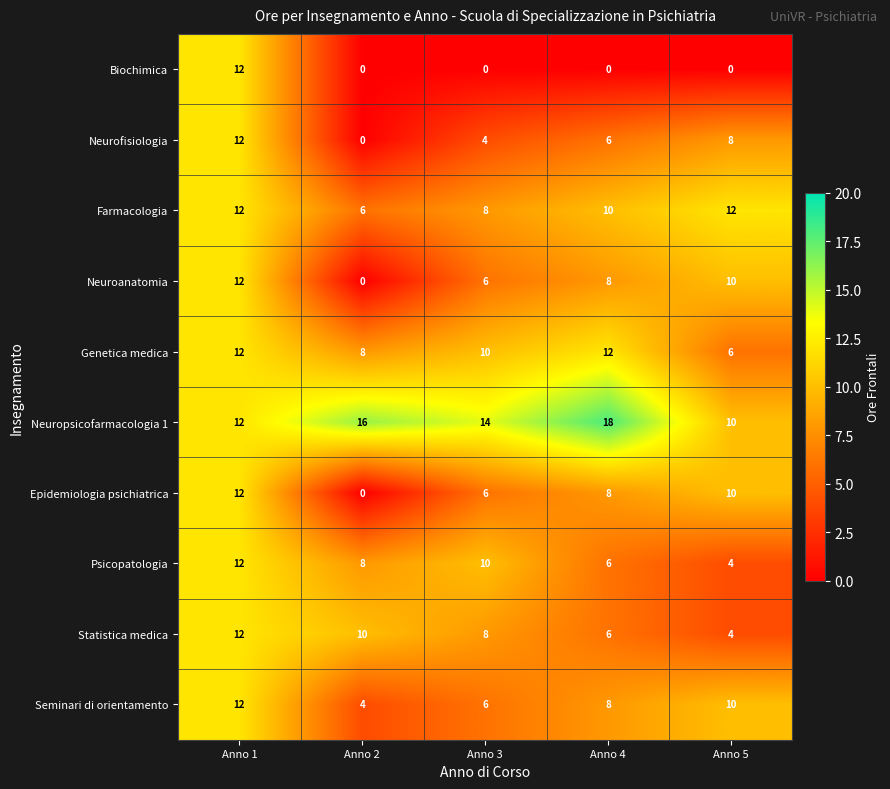

What is the approximate value of Neuroanatomia at Anno 5, to the nearest 10?

10